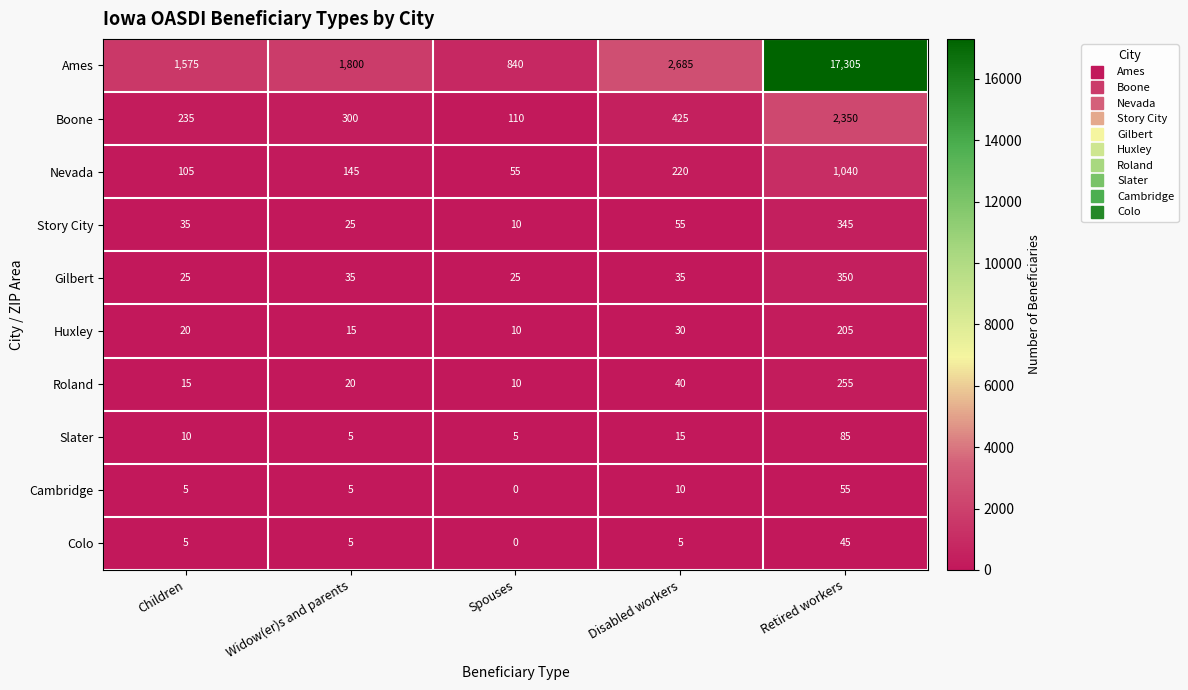

True or false: Colo has a value of 5 at Widow(er)s and parents.

True